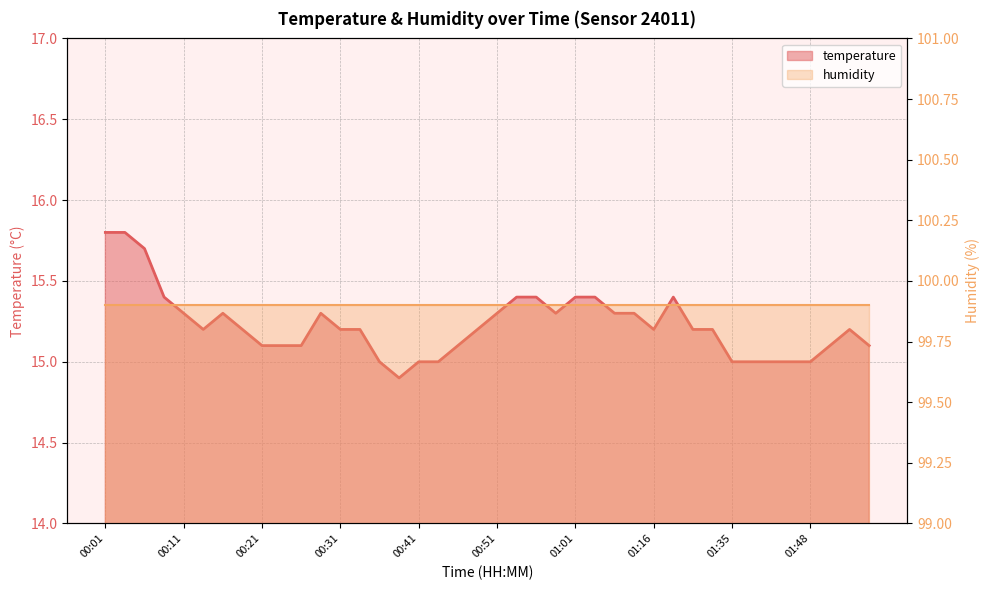

What is the value of the 1st point from the left?

15.8